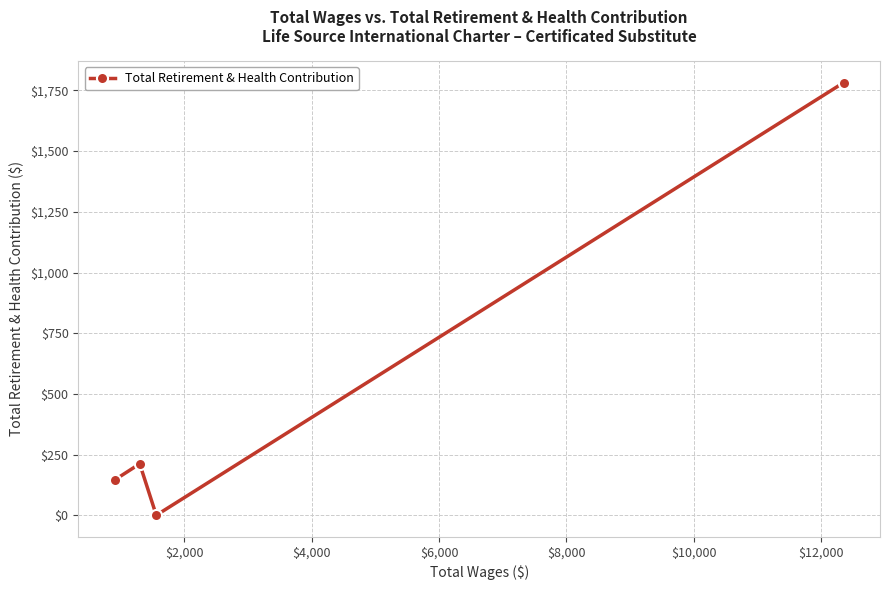

What is the maximum value shown in the chart?

1782